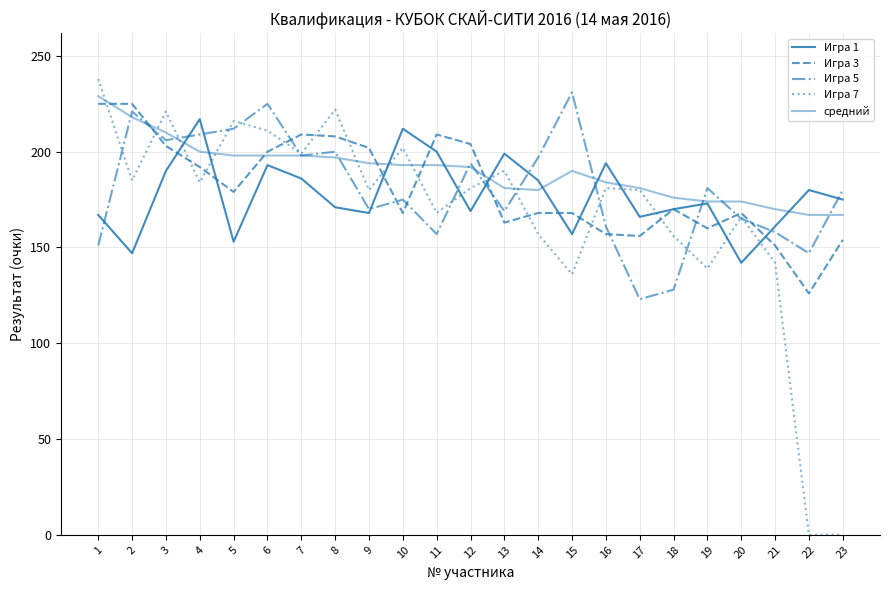

Does the chart display data point markers on the line(s)?

No